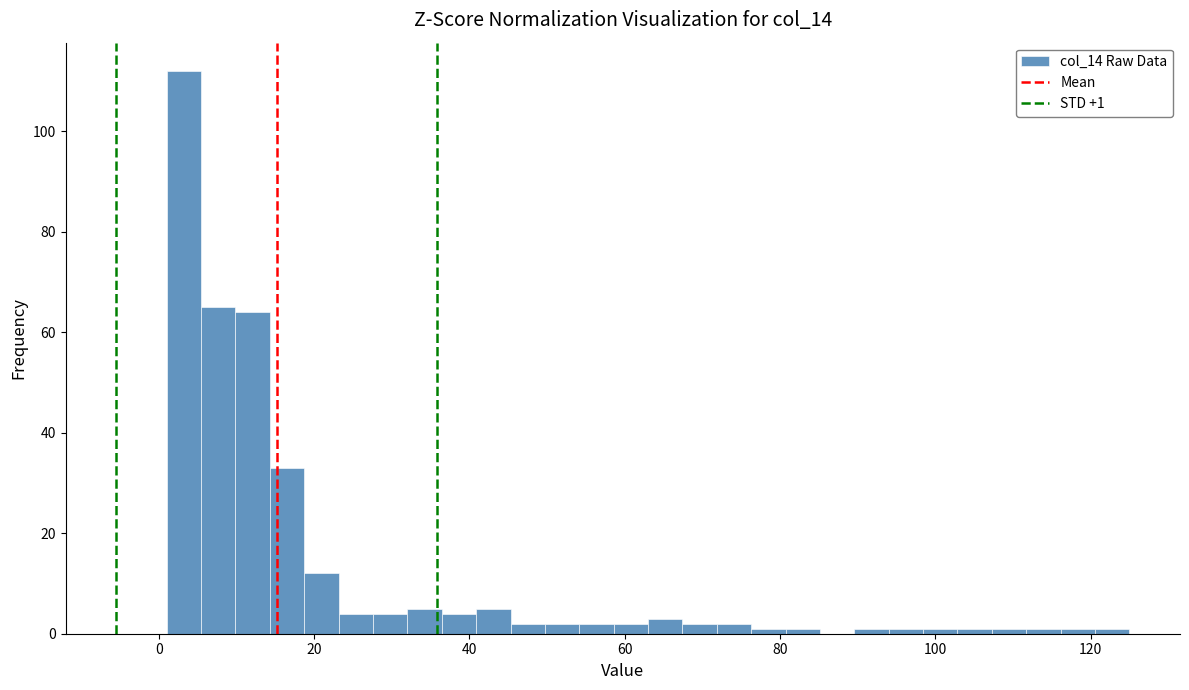

Read against the x-axis, roughly where is the centre of the tallest bar?

4